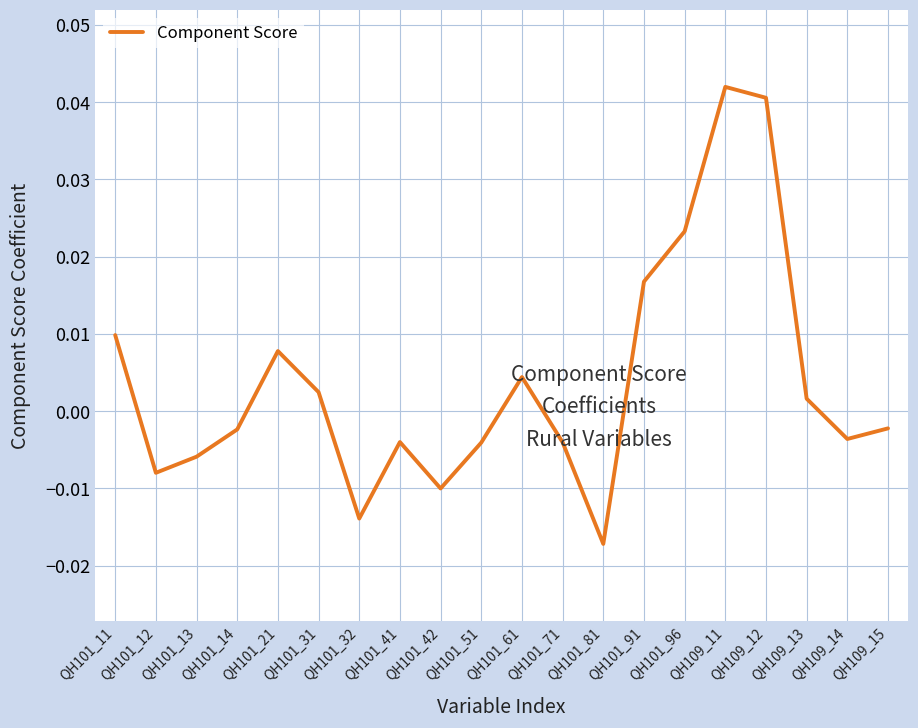

How many distinct data groups are displayed?

1